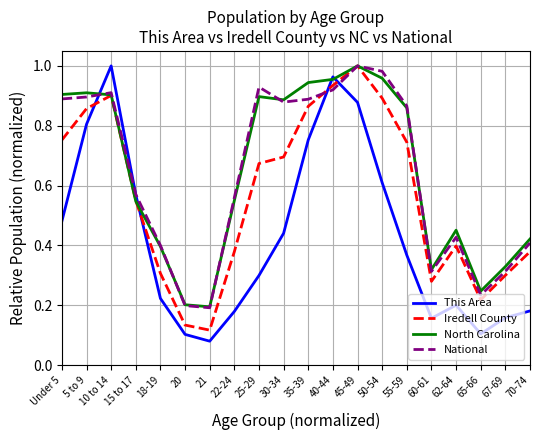

At which label does Iredell County reach its peak?

45-49